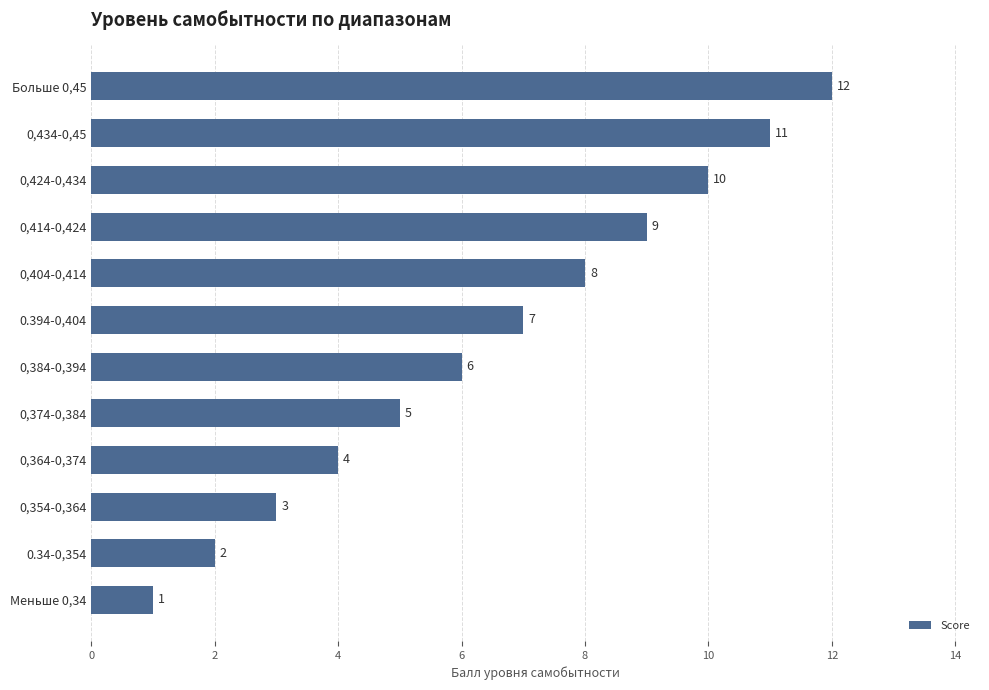

What position from the bottom is 0,404-0,414?

8